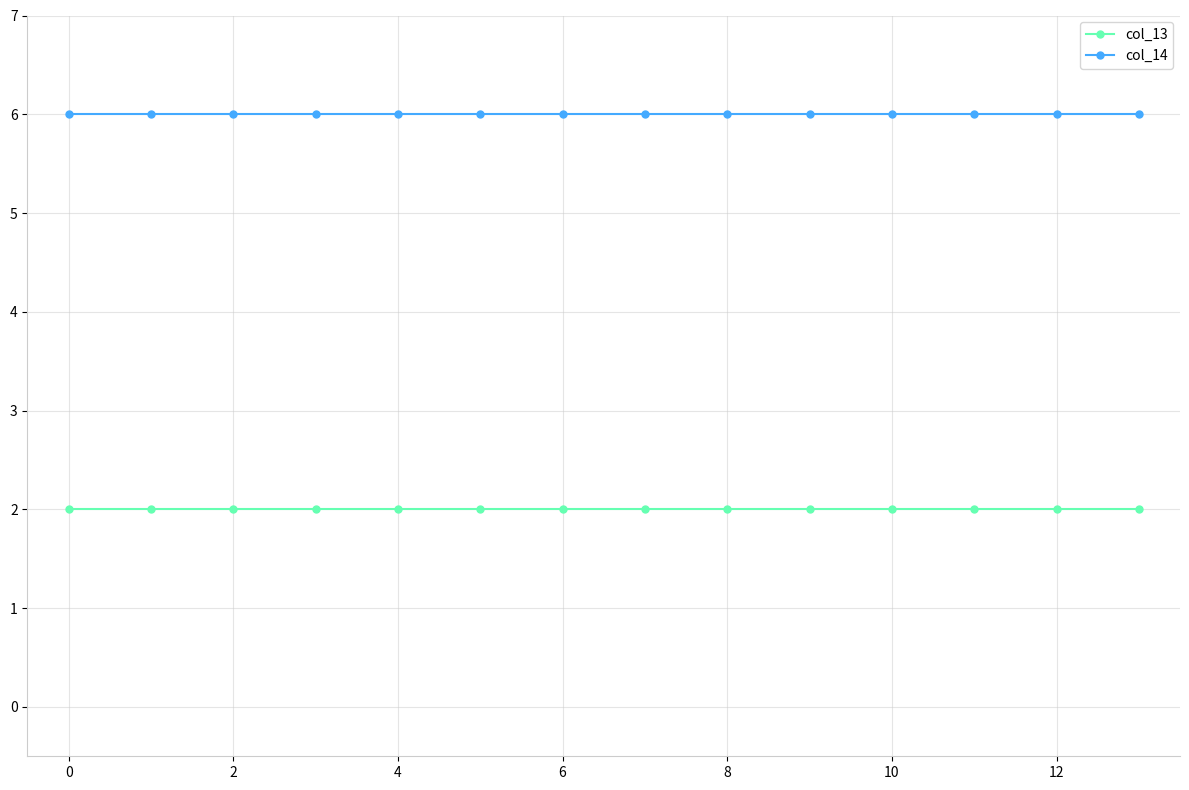

What is the highest value of the col_14 series?

6